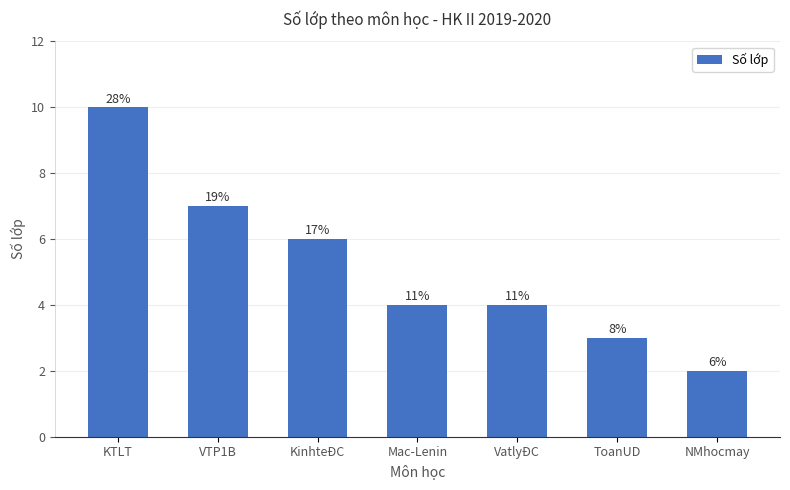

What is the approximate value at VatlyĐC?

4